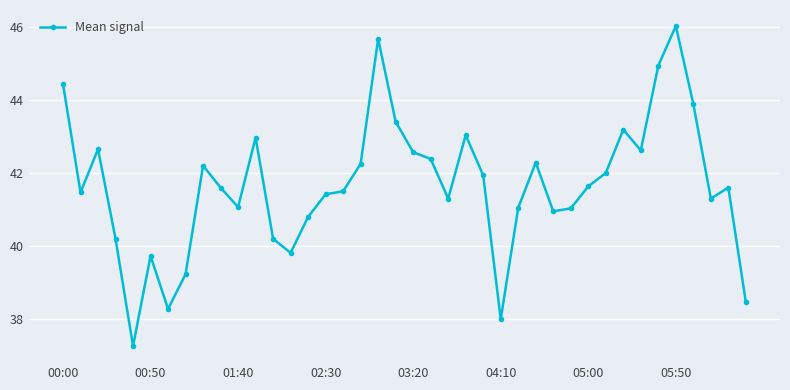

What is the maximum value shown in the chart?

46.0